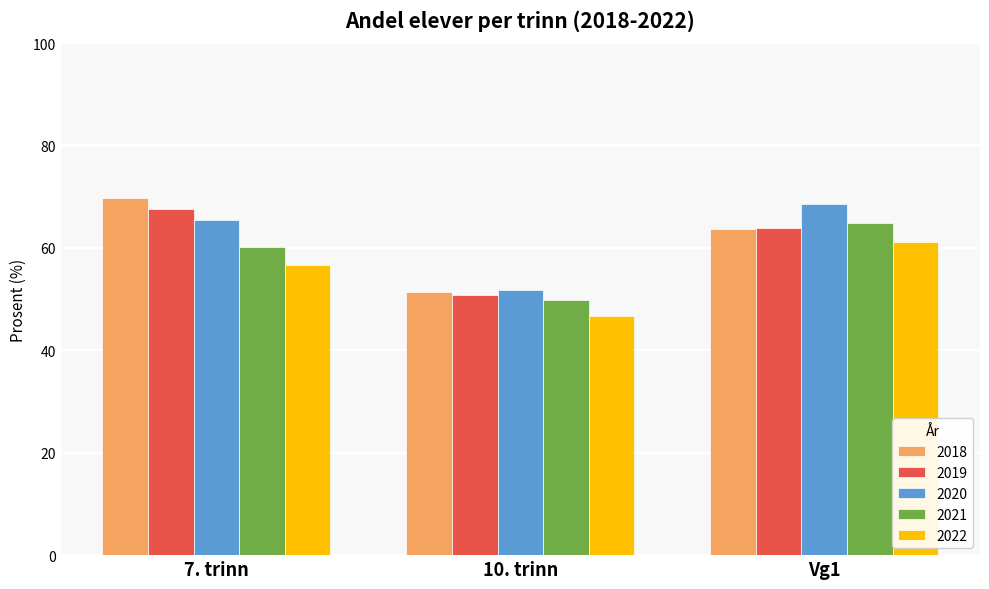

True or false: 2021 has a value of 74.7 at 10. trinn.

False